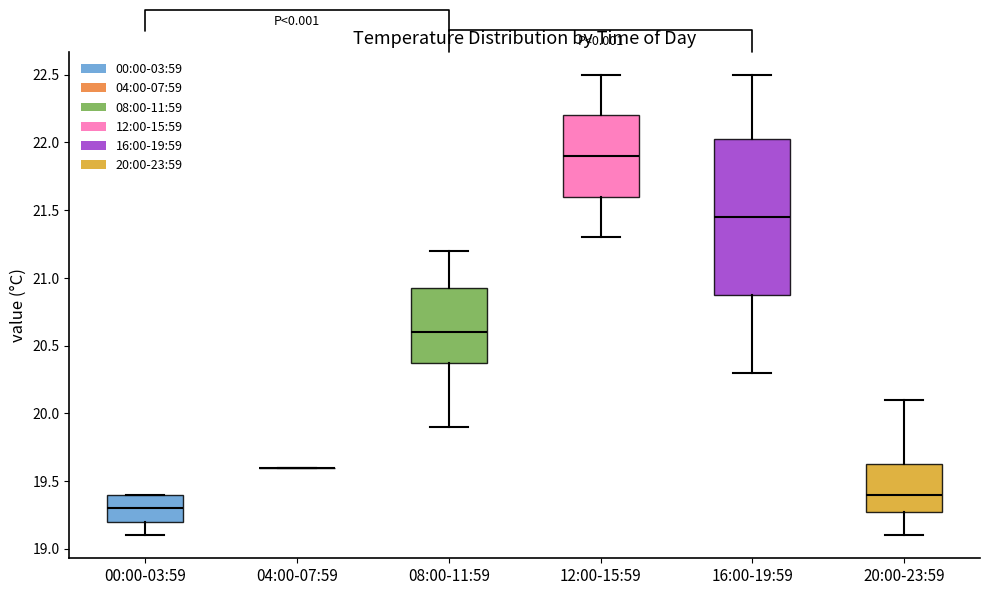

Comparing the boxes themselves (not the whiskers), which one is the tallest?

16:00-19:59